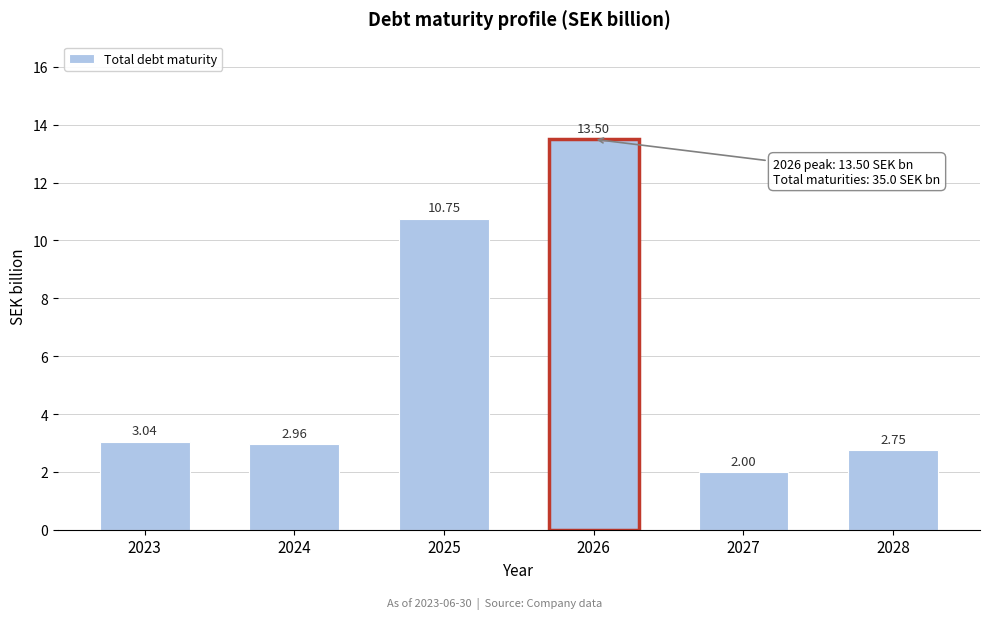

List the labels in order of value, largest first.

2026, 2025, 2023, 2024, 2028, 2027